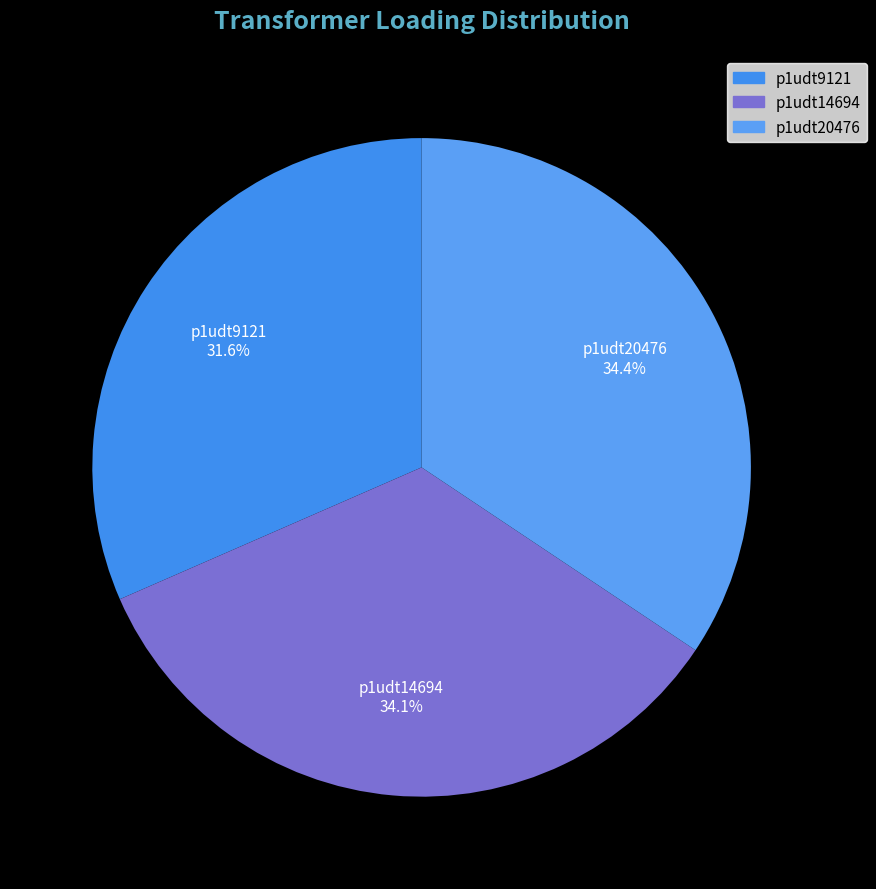

Is there any slice that represents more than half of the pie?

No